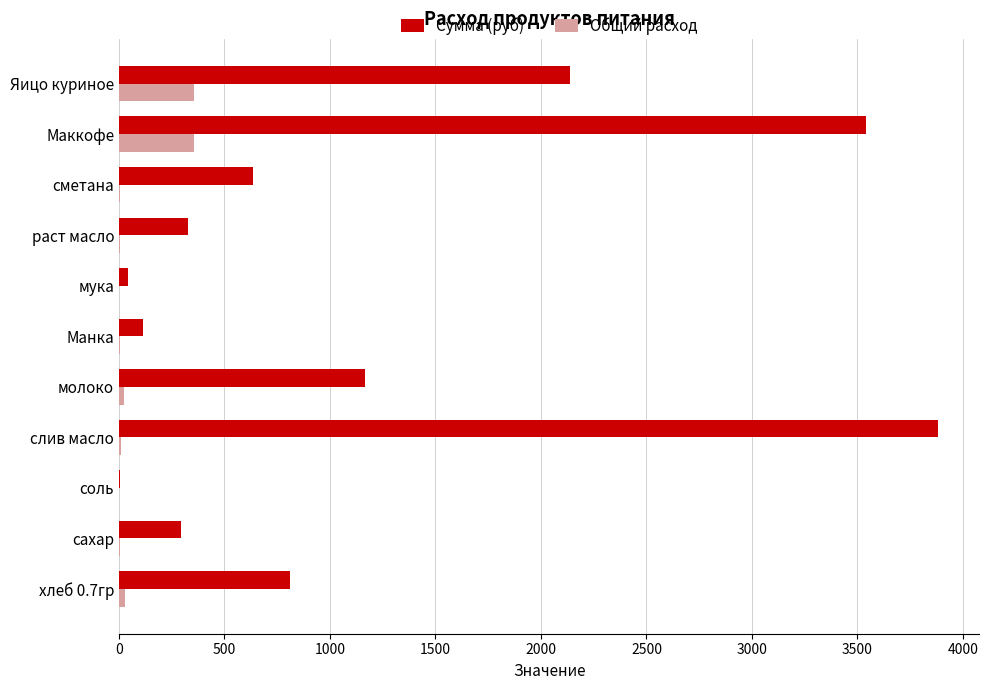

The value of Сумма (руб) at Манка is 113.3. True or false?

True